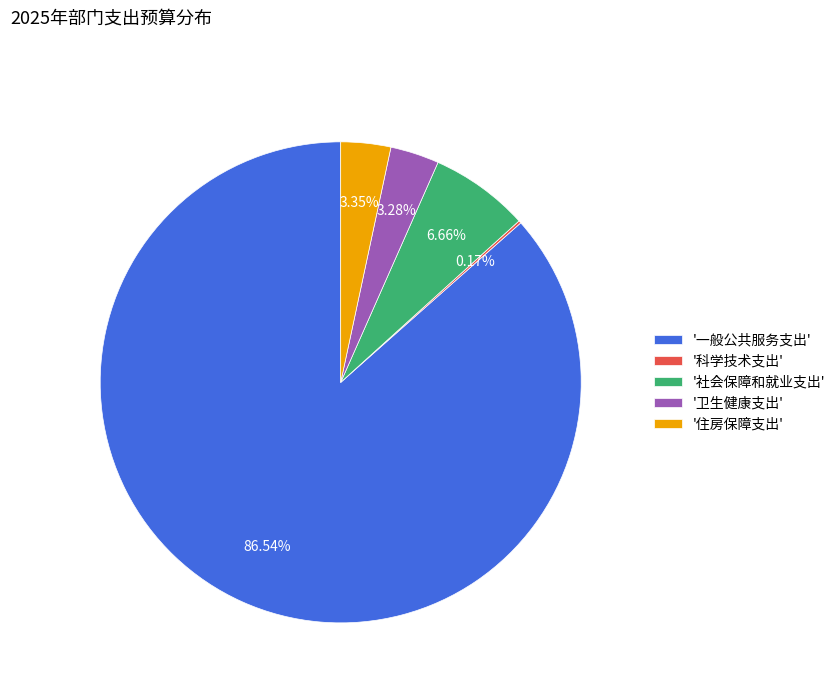

Which has a higher value, '住房保障支出' or '社会保障和就业支出'?

'社会保障和就业支出'